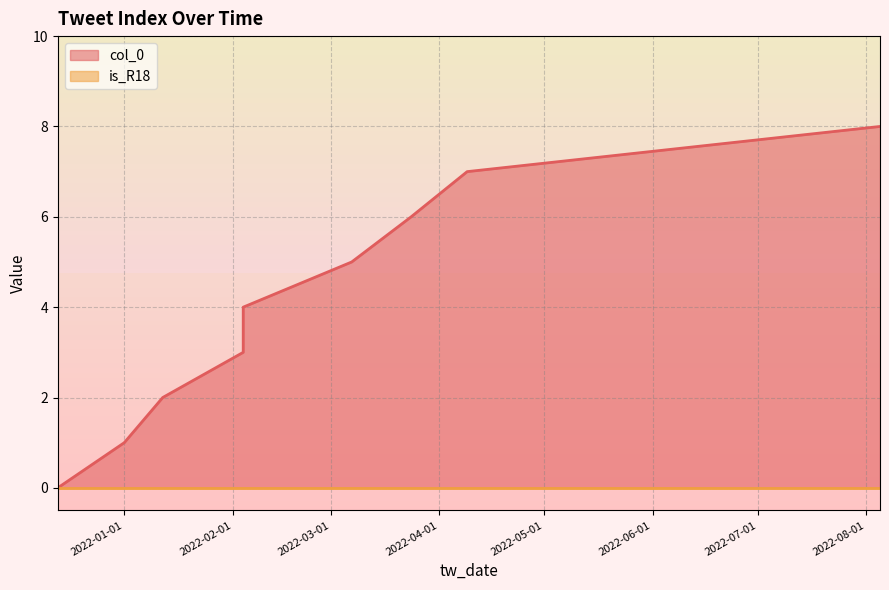

What is the greatest value displayed?

8